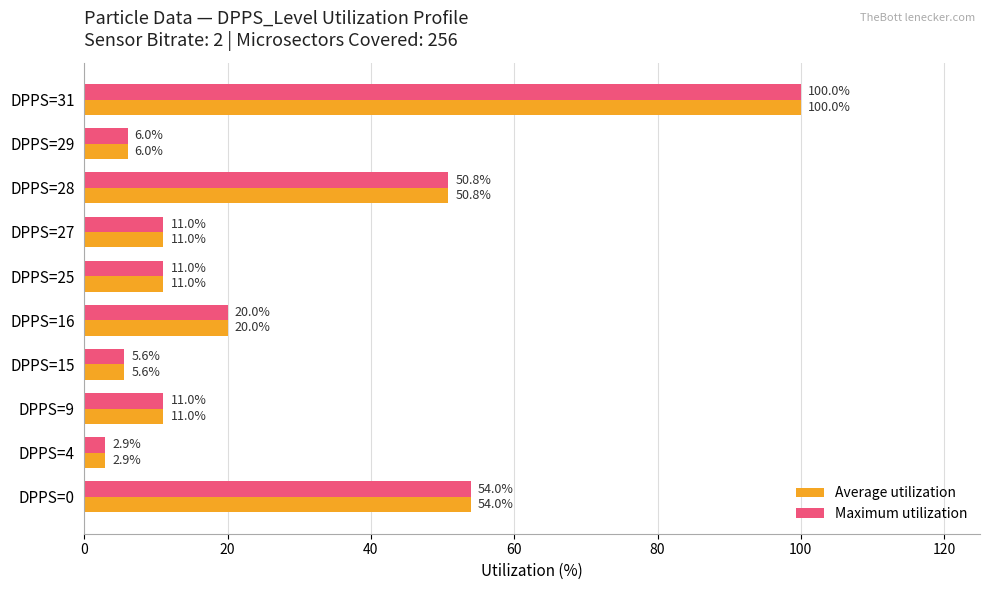

At which category is the sum across all series the highest?

DPPS=31